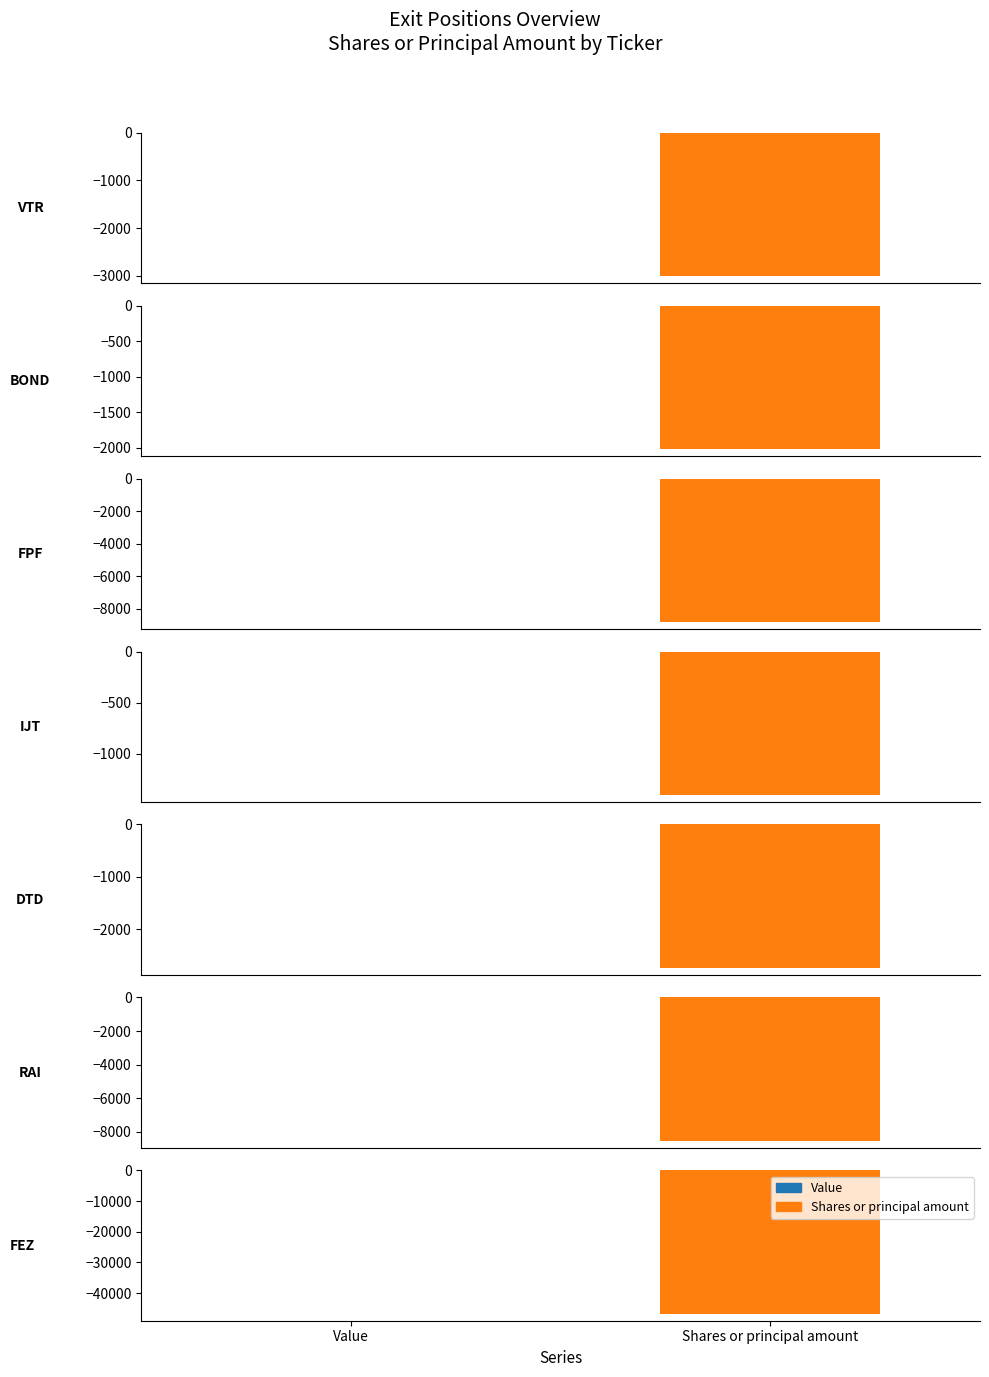

At which label is Value closest to 0?

VTR